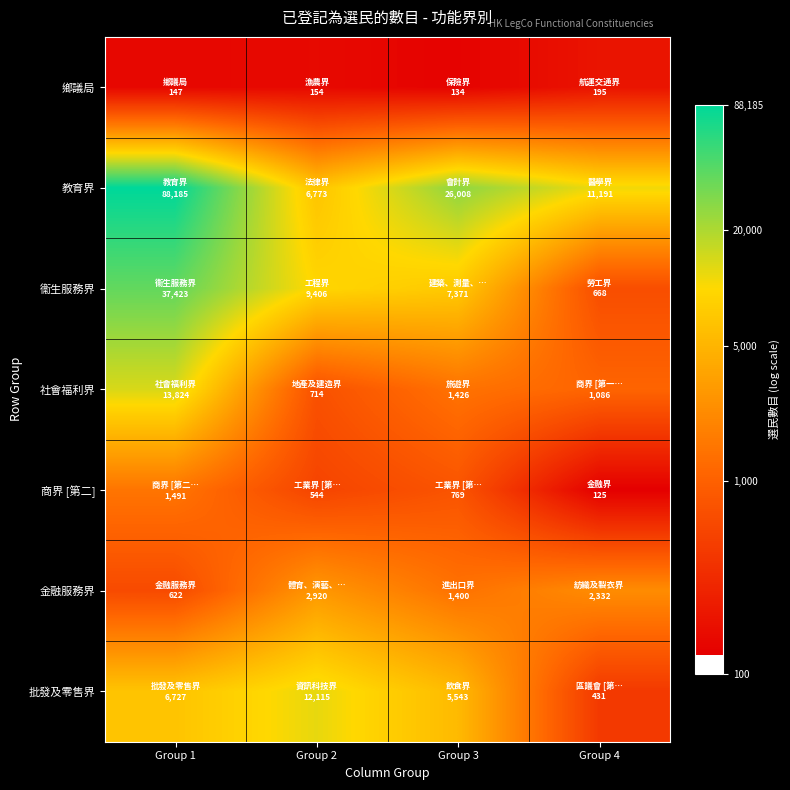

Reading left to right, extract all data points from this chart.

鄉議局: Group 1=5.0	Group 2=5.0	Group 3=4.9	Group 4=5.3
教育界: Group 1=11.4	Group 2=8.8	Group 3=10.2	Group 4=9.3
衞生服務界: Group 1=10.5	Group 2=9.1	Group 3=8.9	Group 4=6.5
社會福利界: Group 1=9.5	Group 2=6.6	Group 3=7.3	Group 4=7.0
商界 [第二]: Group 1=7.3	Group 2=6.3	Group 3=6.6	Group 4=4.8
金融服務界: Group 1=6.4	Group 2=8.0	Group 3=7.2	Group 4=7.8
批發及零售界: Group 1=8.8	Group 2=9.4	Group 3=8.6	Group 4=6.1